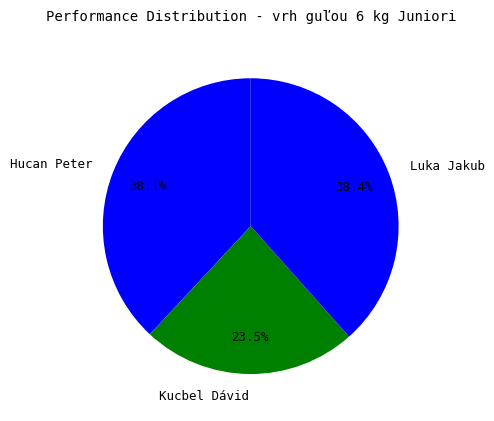

Is there a majority slice in this chart?

No